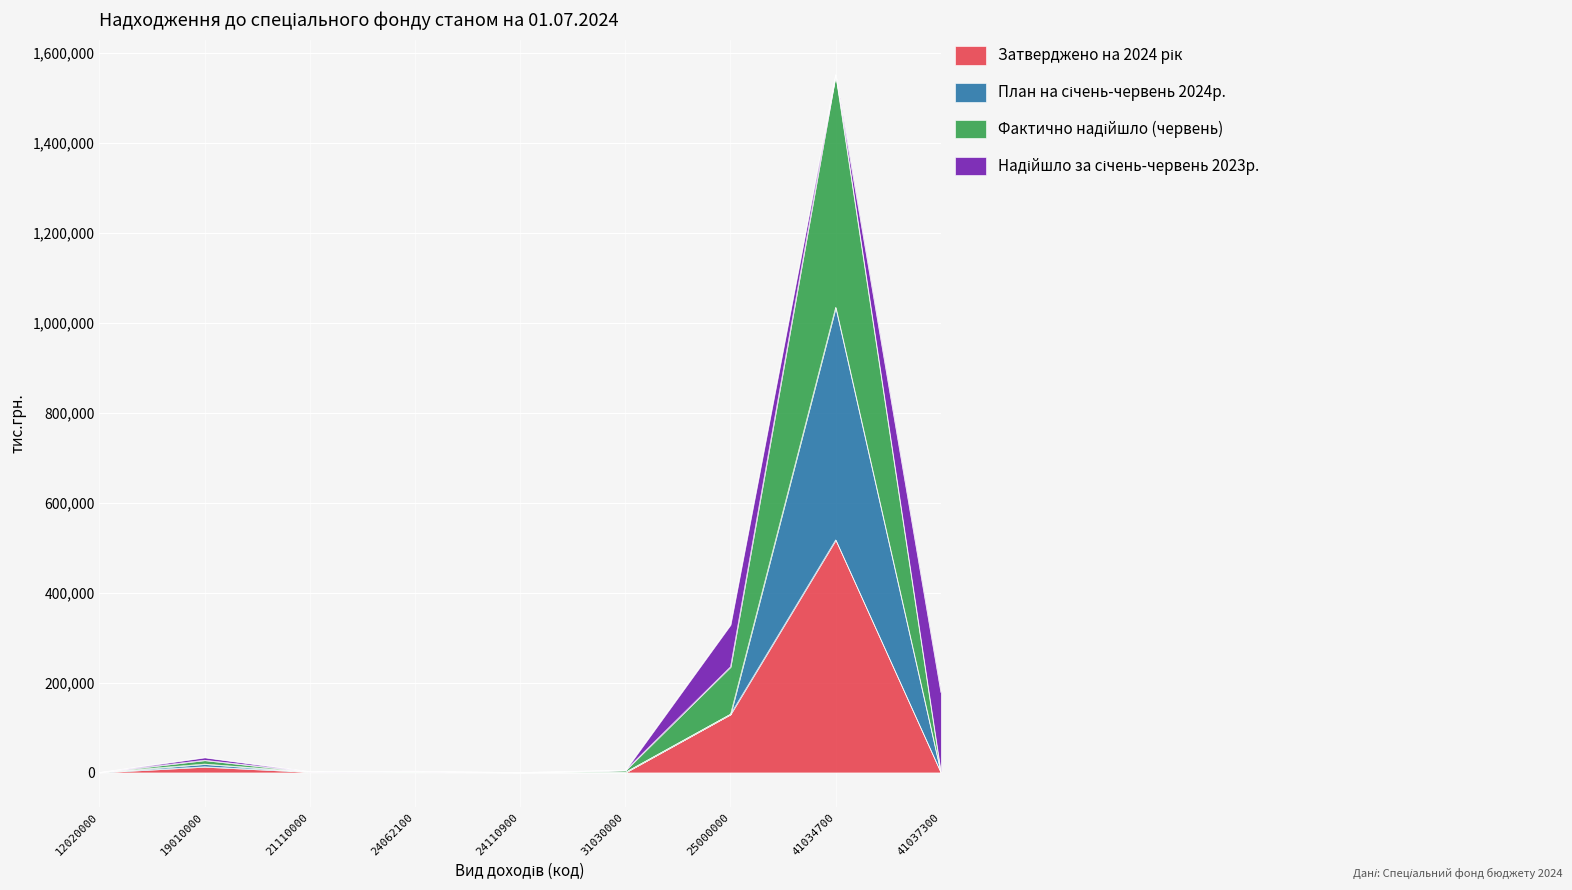

True or false: План на січень-червень 2024р. and Затверджено на 2024 рік cross at least once.

False